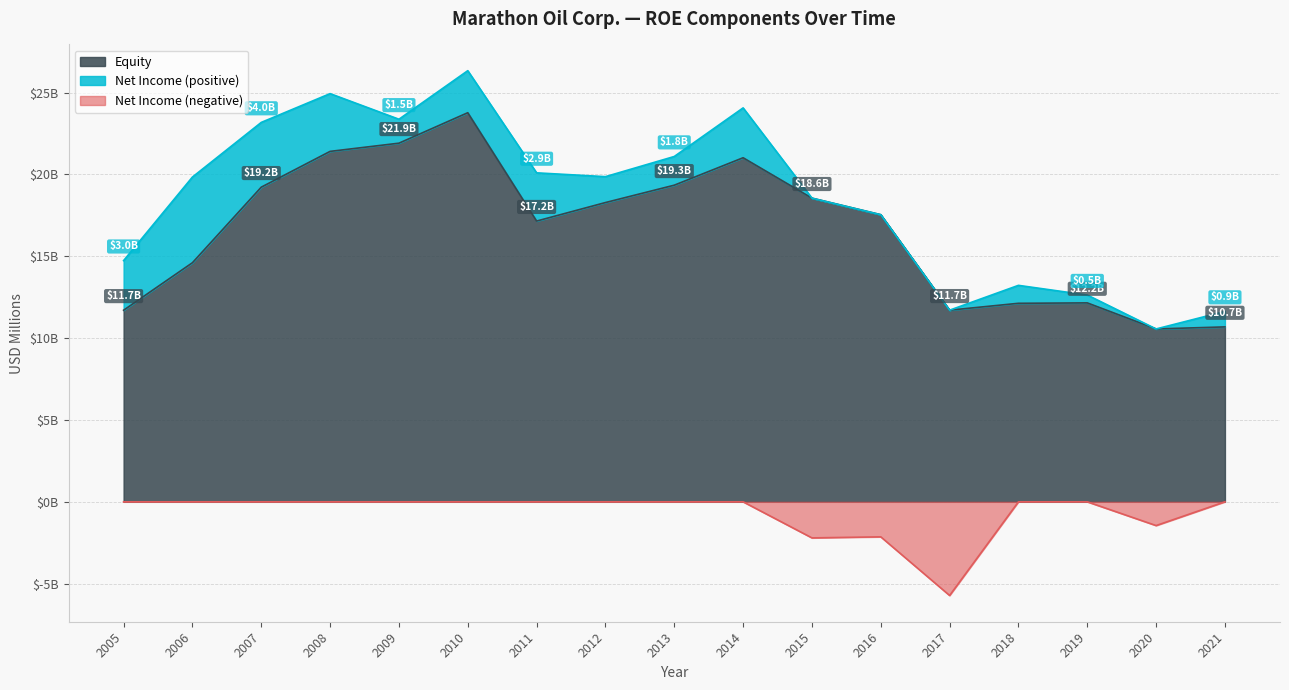

Where is the first local maximum?

2010